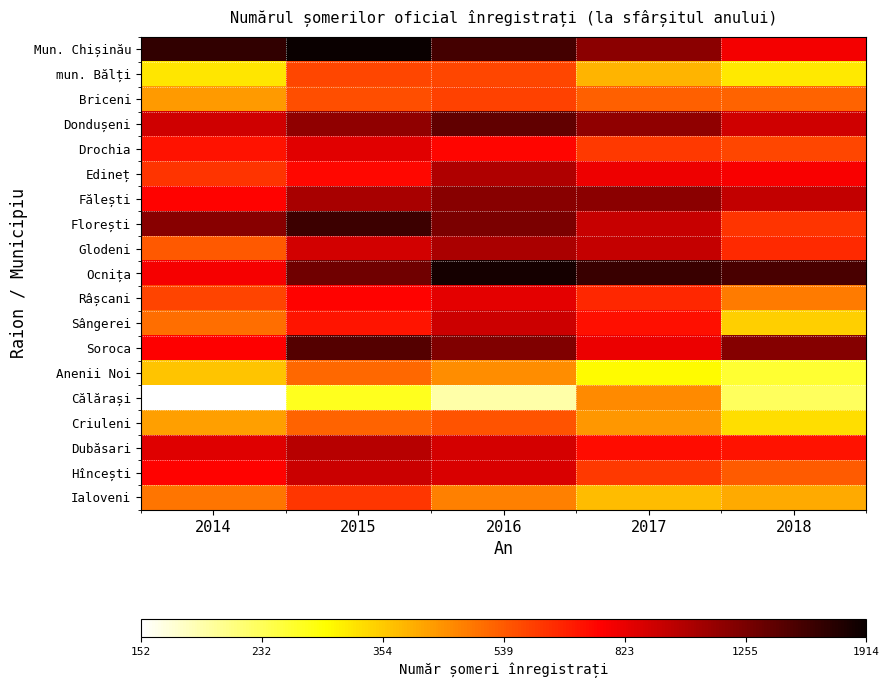

Reading right to left, list all the values displayed in this chart.

Mun. Chișinău: 2018=2.9	2017=3.1	2016=3.2	2015=3.3	2014=3.2
mun. Bălți: 2018=2.5	2017=2.6	2016=2.8	2015=2.8	2014=2.5
Briceni: 2018=2.7	2017=2.7	2016=2.8	2015=2.8	2014=2.6
Dondușeni: 2018=3.0	2017=3.1	2016=3.1	2015=3.1	2014=3.0
Drochia: 2018=2.8	2017=2.8	2016=2.9	2015=2.9	2014=2.8
Edineț: 2018=2.9	2017=2.9	2016=3.0	2015=2.9	2014=2.8
Fălești: 2018=3.0	2017=3.1	2016=3.1	2015=3.0	2014=2.9
Florești: 2018=2.8	2017=3.0	2016=3.1	2015=3.2	2014=3.1
Glodeni: 2018=2.8	2017=3.0	2016=3.0	2015=3.0	2014=2.7
Ocnița: 2018=3.2	2017=3.2	2016=3.3	2015=3.1	2014=2.9
Râșcani: 2018=2.7	2017=2.8	2016=2.9	2015=2.9	2014=2.8
Sângerei: 2018=2.5	2017=2.9	2016=3.0	2015=2.8	2014=2.7
Soroca: 2018=3.1	2017=2.9	2016=3.1	2015=3.2	2014=2.9
Anenii Noi: 2018=2.4	2017=2.5	2016=2.6	2015=2.7	2014=2.6
Călărași: 2018=2.4	2017=2.7	2016=2.3	2015=2.4	2014=2.2
Criuleni: 2018=2.5	2017=2.6	2016=2.7	2015=2.7	2014=2.6
Dubăsari: 2018=2.8	2017=2.9	2016=2.9	2015=3.0	2014=2.9
Hîncești: 2018=2.7	2017=2.8	2016=2.9	2015=3.0	2014=2.9
Ialoveni: 2018=2.6	2017=2.6	2016=2.7	2015=2.8	2014=2.7